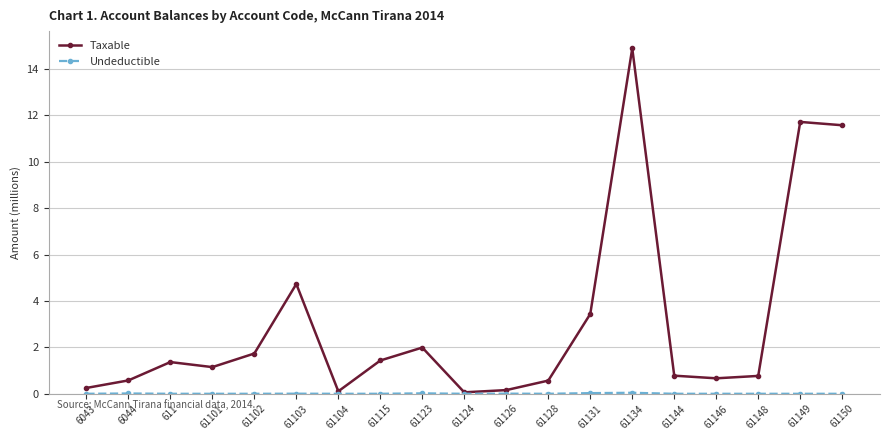

The Taxable series shows 1.4 at 61115. True or false?

True